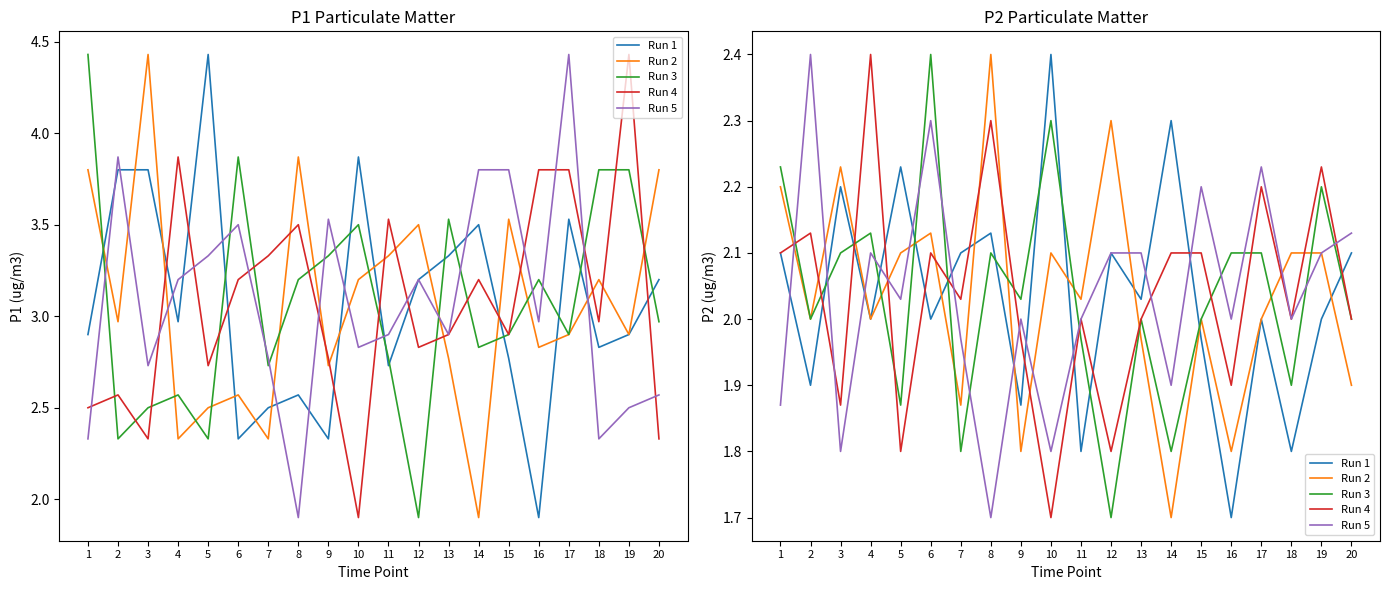

At which category is the sum across all series the highest?

6